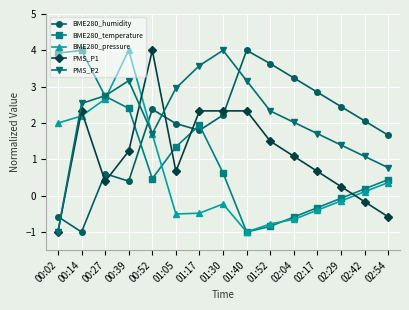

At which label does PMS_P2 reach its minimum?

00:02